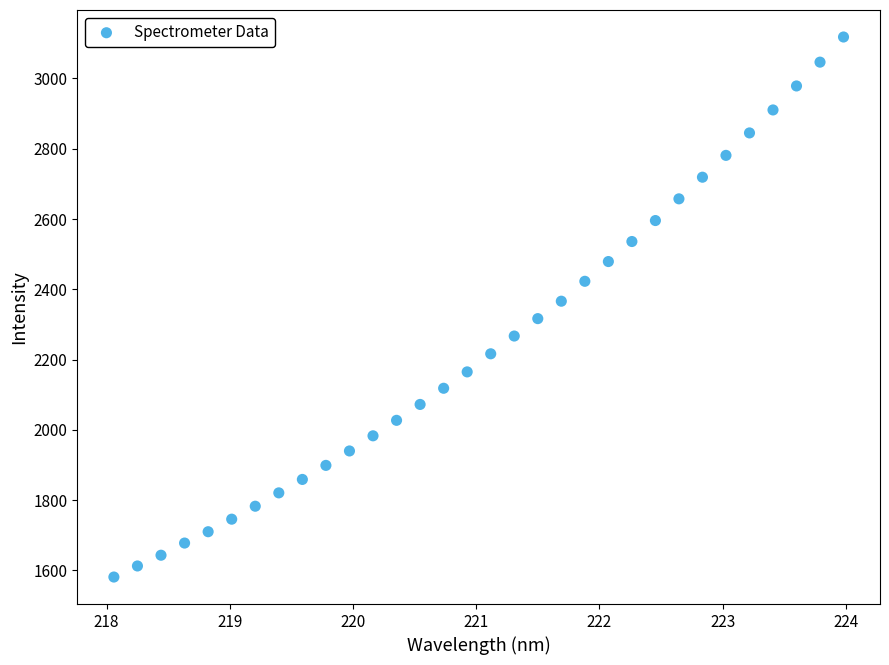

What is the range of X values (max minus min)?

5.9